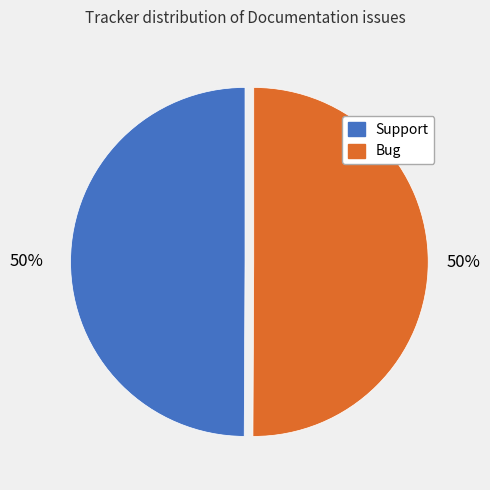

How many slices are in this pie chart?

2